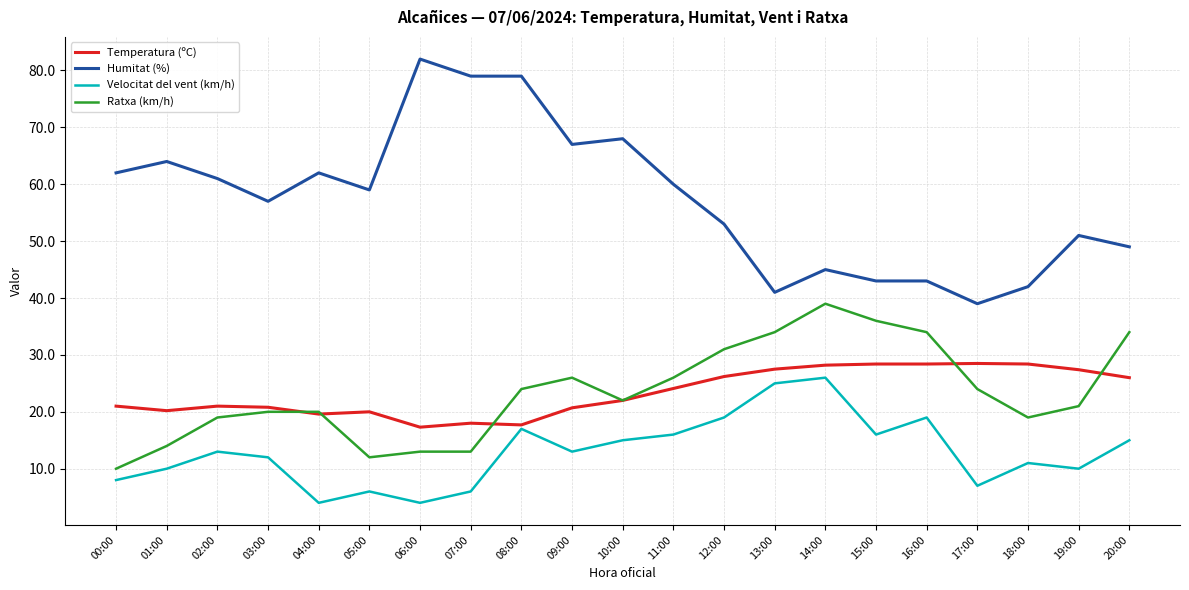

True or false: Ratxa (km/h) and Velocitat del vent (km/h) intersect in this chart.

False